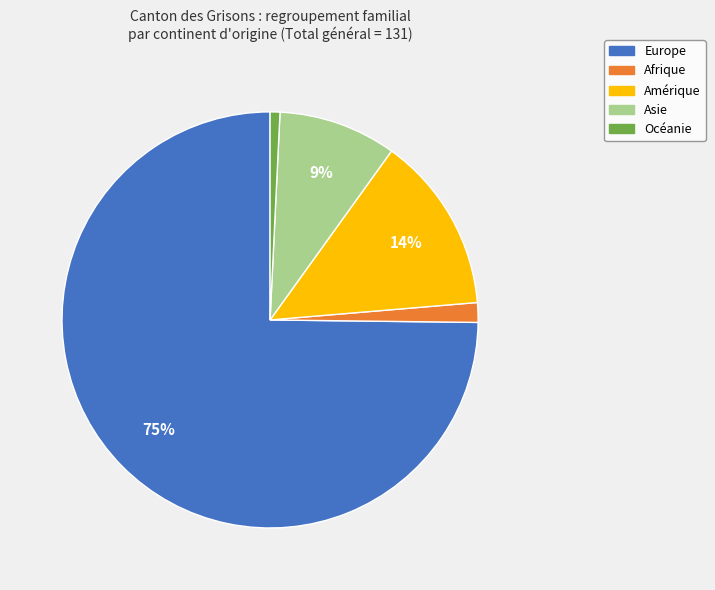

How many segments does this pie chart have?

5